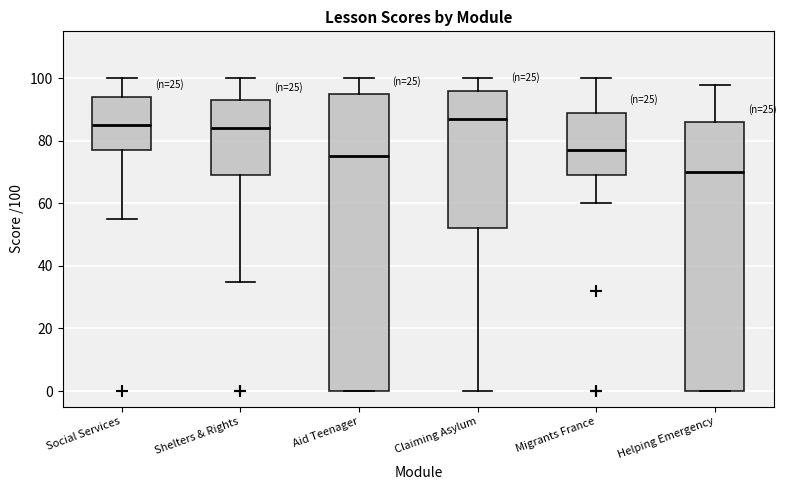

Which box has the highest median line?

Claiming Asylum